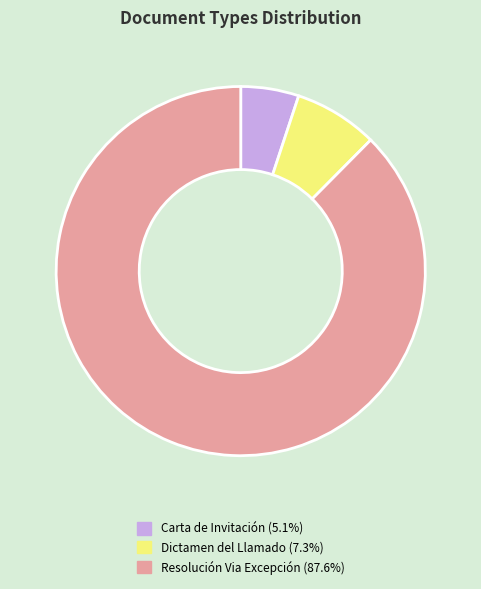

Do Carta de Invitación and Resolución Via Excepción together represent more than half of the pie?

Yes